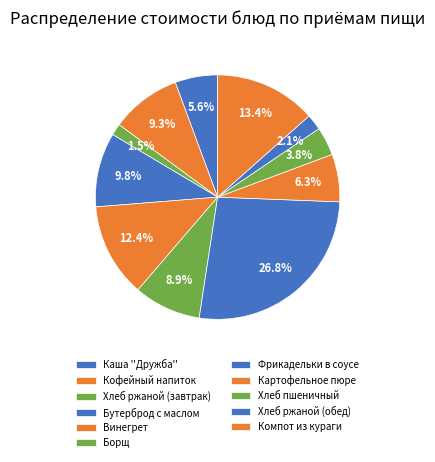

To the nearest percent, what is the average slice percentage?

9%